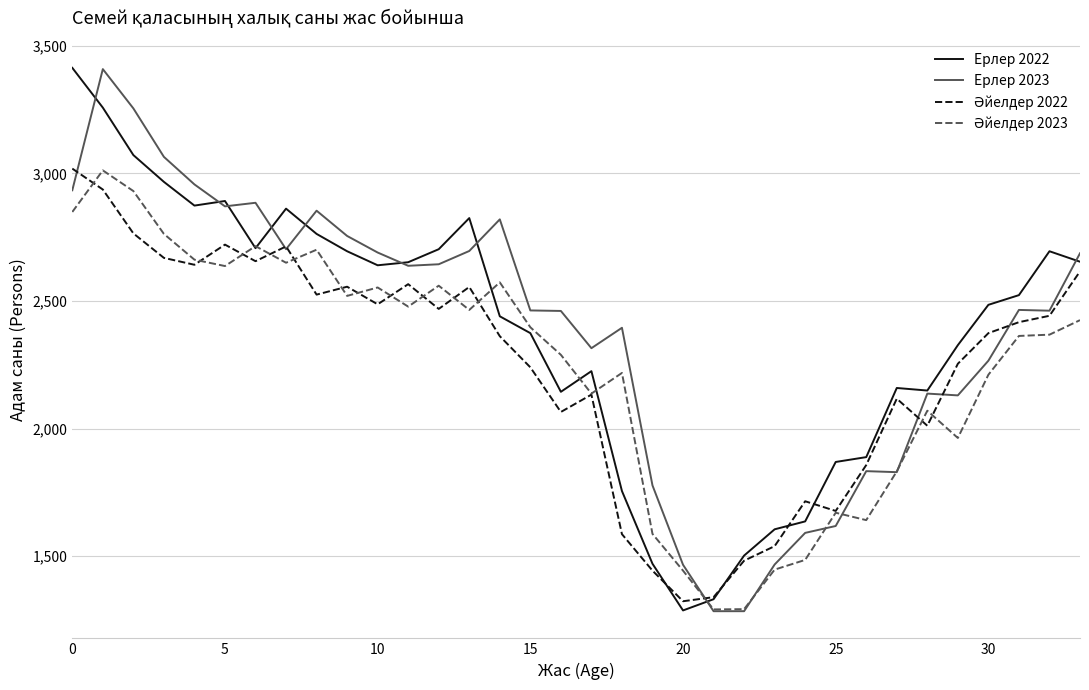

What is the minimum value shown in the chart?

1284